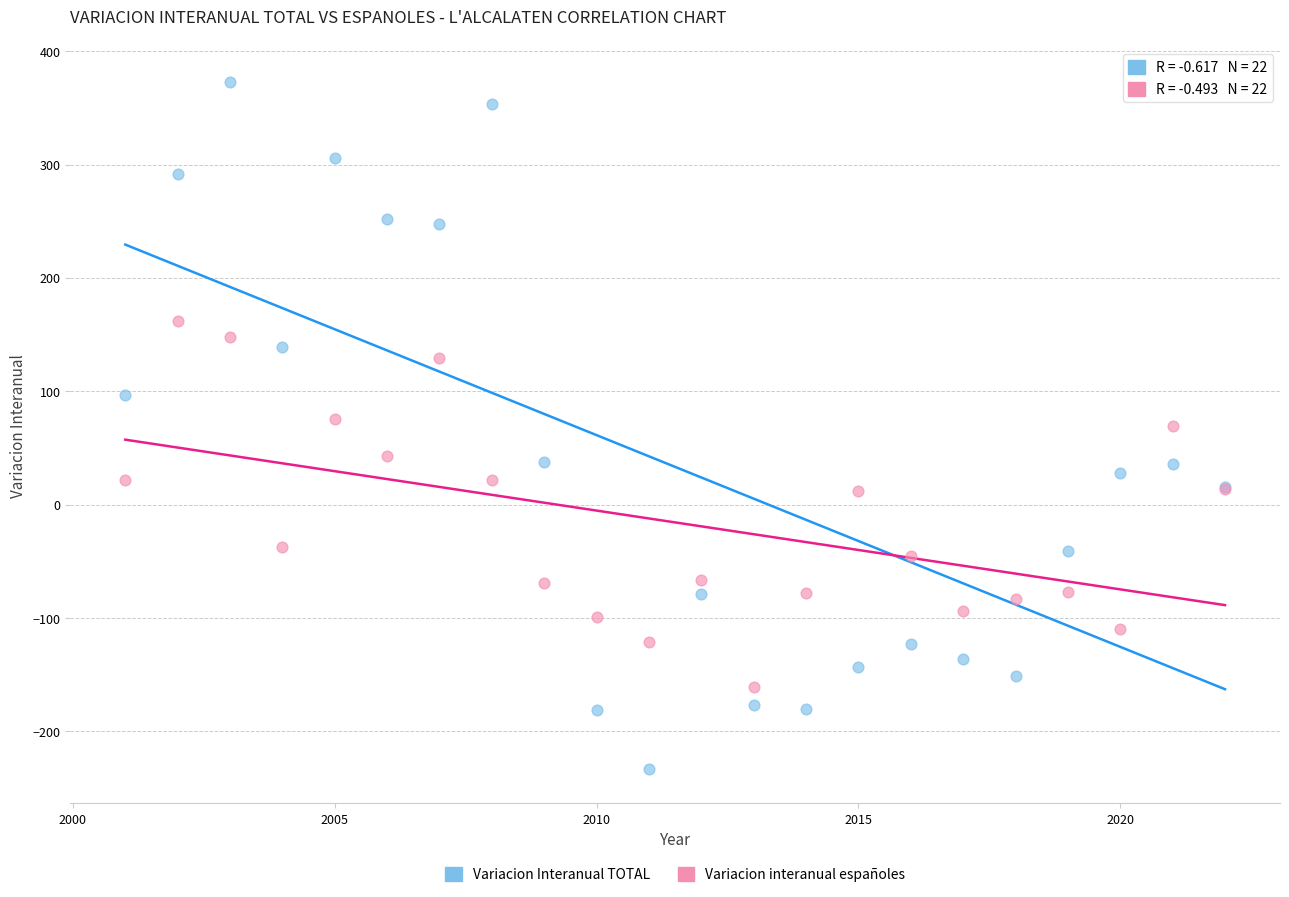

Which series contains the lowest Y value?

Variacion Interanual TOTAL